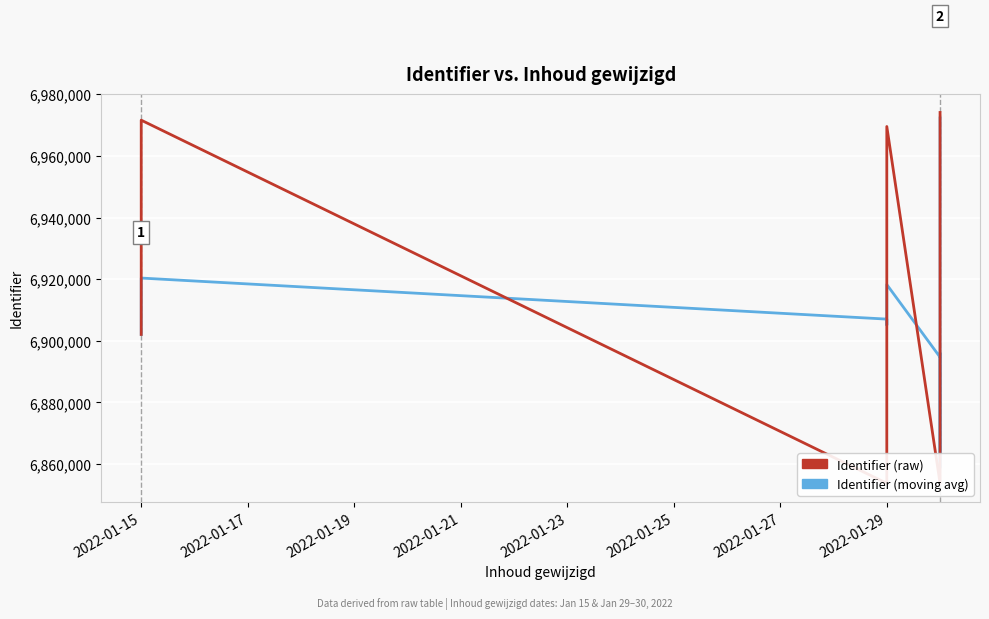

How many distinct data groups are displayed?

2